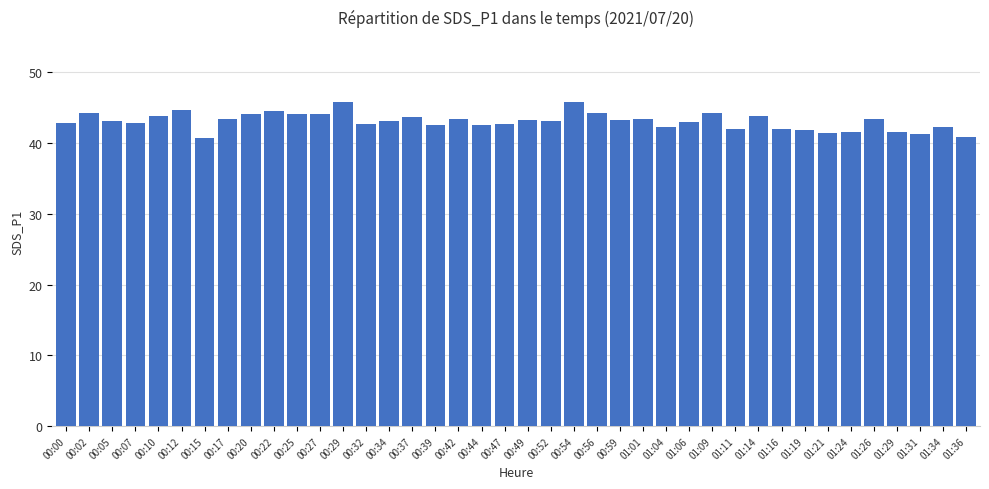

What value does the data have at 00:47?

42.7